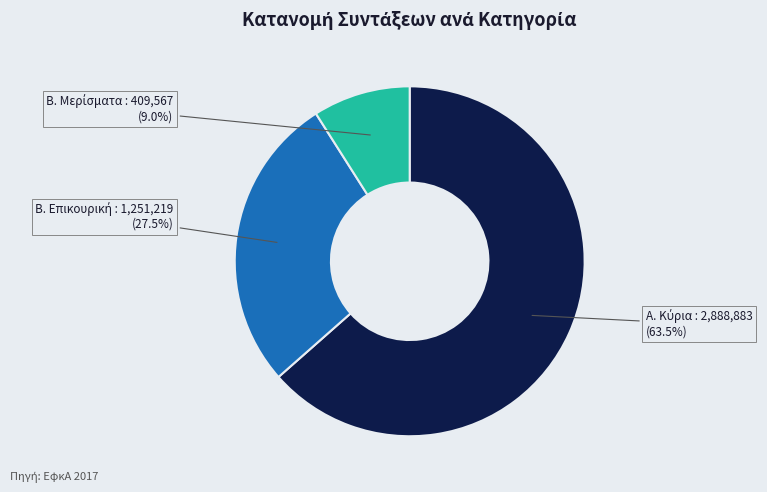

Does any single category account for the majority?

Yes